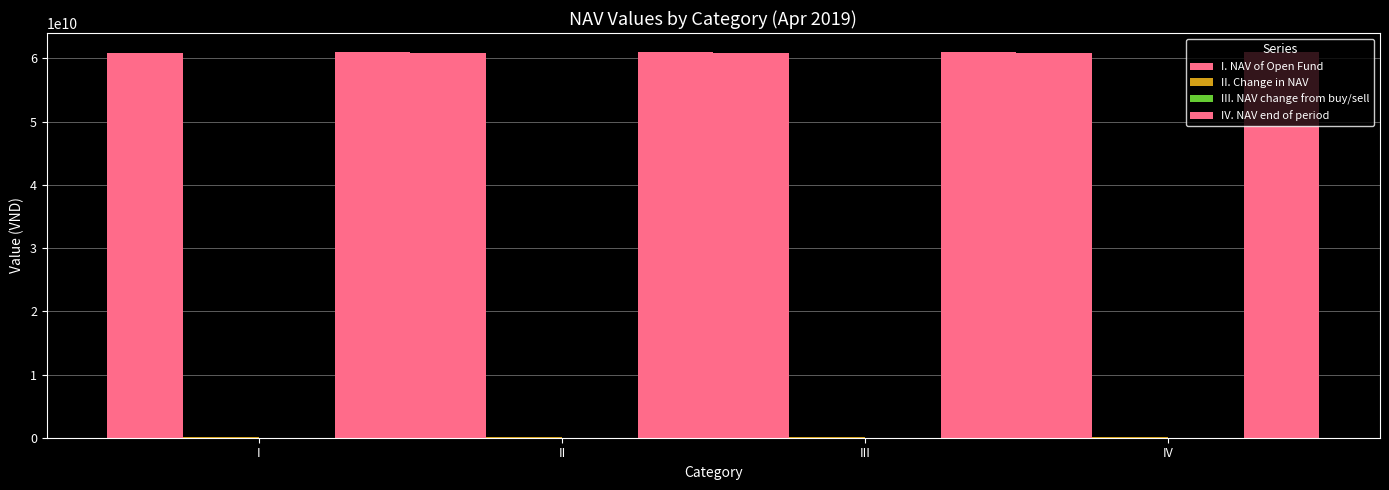

Reading left to right, list all the values displayed in this chart.

I. NAV of Open Fund: 60934000000	60934000000	60934000000	60934000000
II. Change in NAV: 42348885	42348885	42348885	42348885
III. NAV change from buy/sell: 995000	995000	995000	995000
IV. NAV end of period: 60977343885	60977343885	60977343885	60977343885